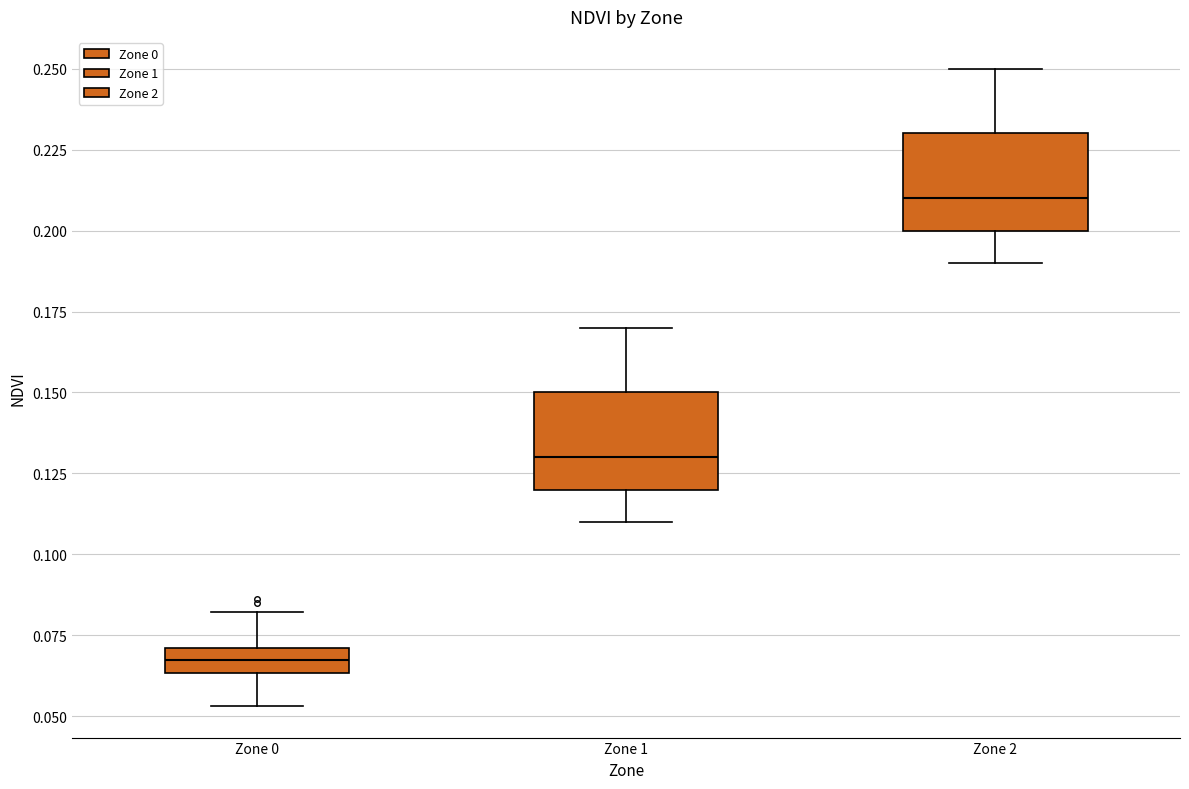

Reading left to right, read every box against the y-axis: the position of its median line, the range the box covers, and the ends of its whiskers. The values are not printed on the chart, so give them approximately, as read against the axis.

Zone 0: median 0.065 (inside the box), box 0.065 to 0.070, whiskers 0.055 to 0.080
Zone 1: median 0.130, box 0.120 to 0.150, whiskers 0.110 to 0.170
Zone 2: median 0.210, box 0.200 to 0.230, whiskers 0.190 to 0.250